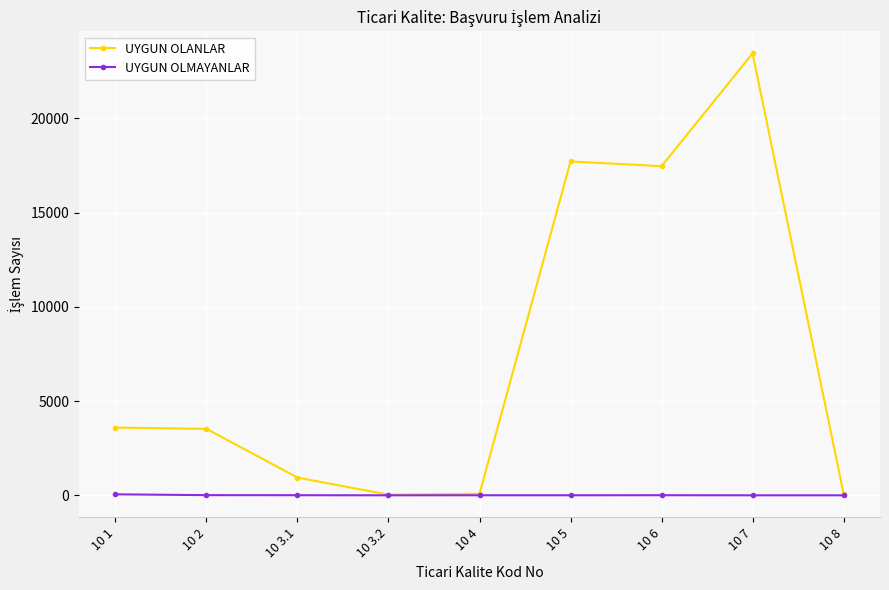

What position from the right is 10 8?

1